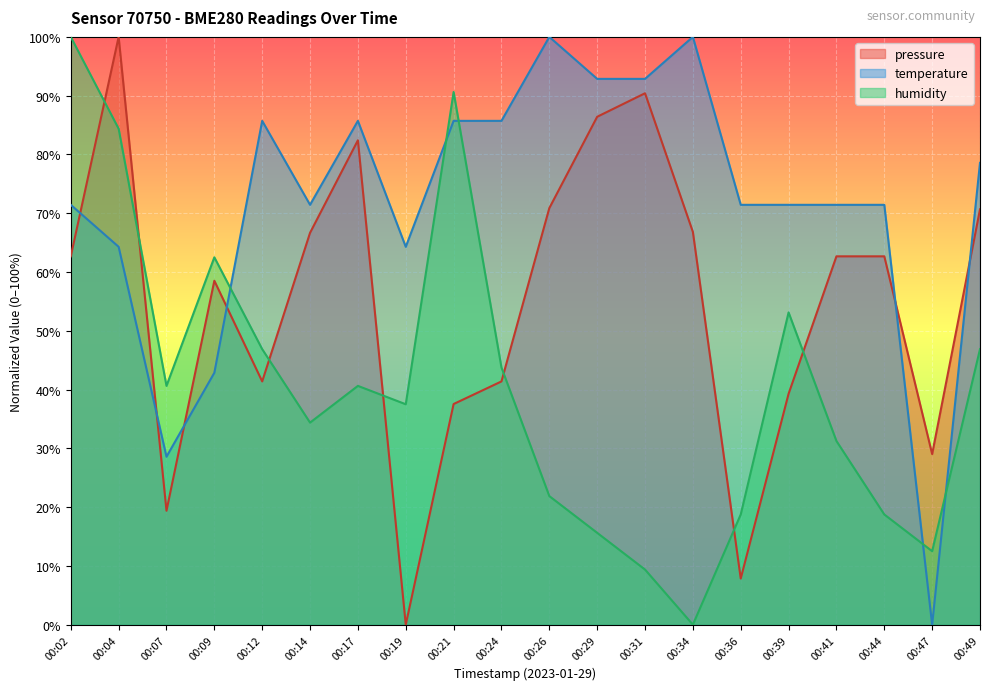

At 00:19, list the series in order from smallest to largest.

pressure, humidity, temperature